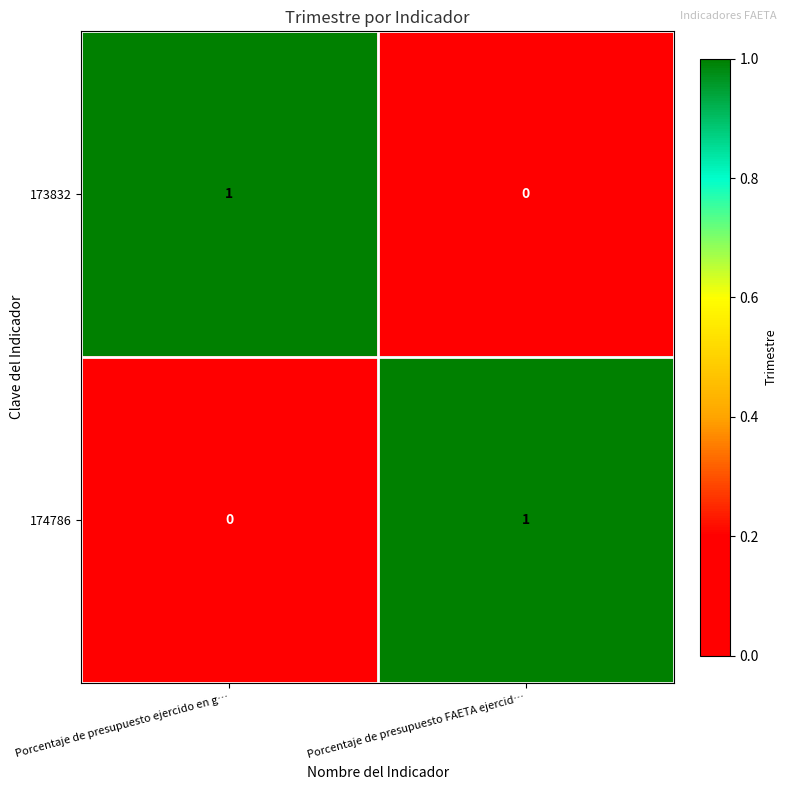

How many values in the 174786 series are below 1?

1